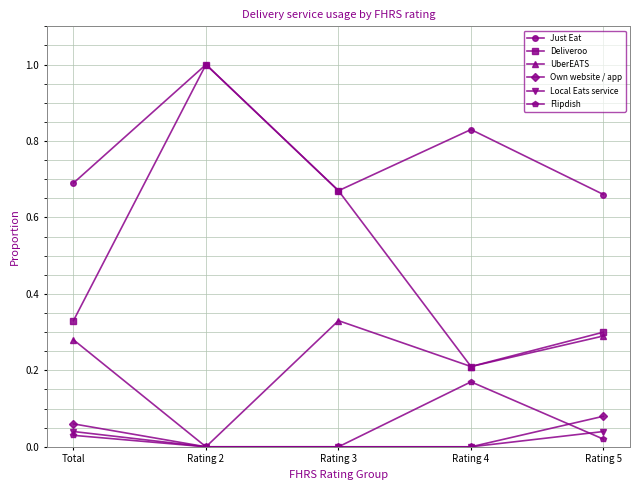

At which label does Deliveroo reach its minimum?

Rating 4